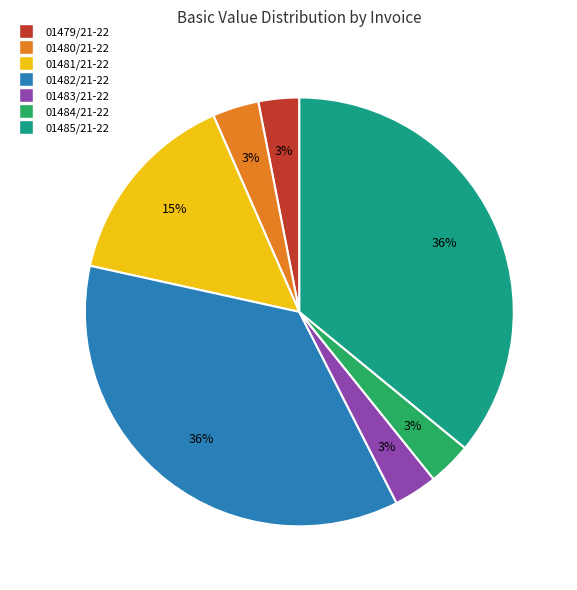

Is it true that 01480/21-22 is 16% of the pie?

False